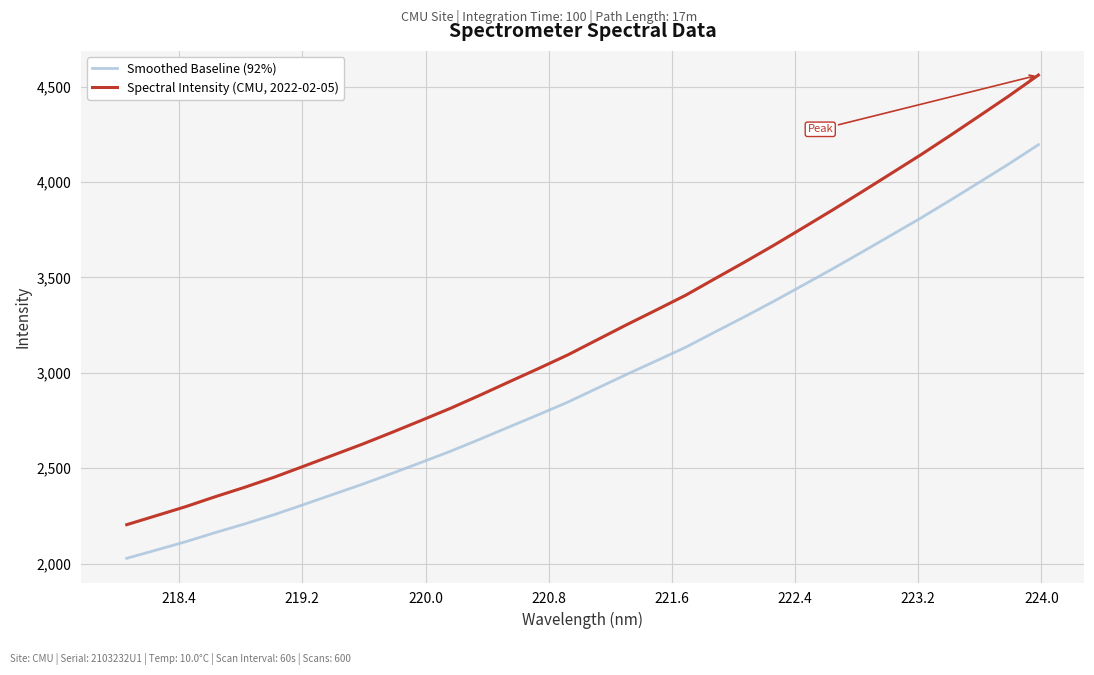

What is the average value of the Smoothed Baseline (92%) series?

2965.1